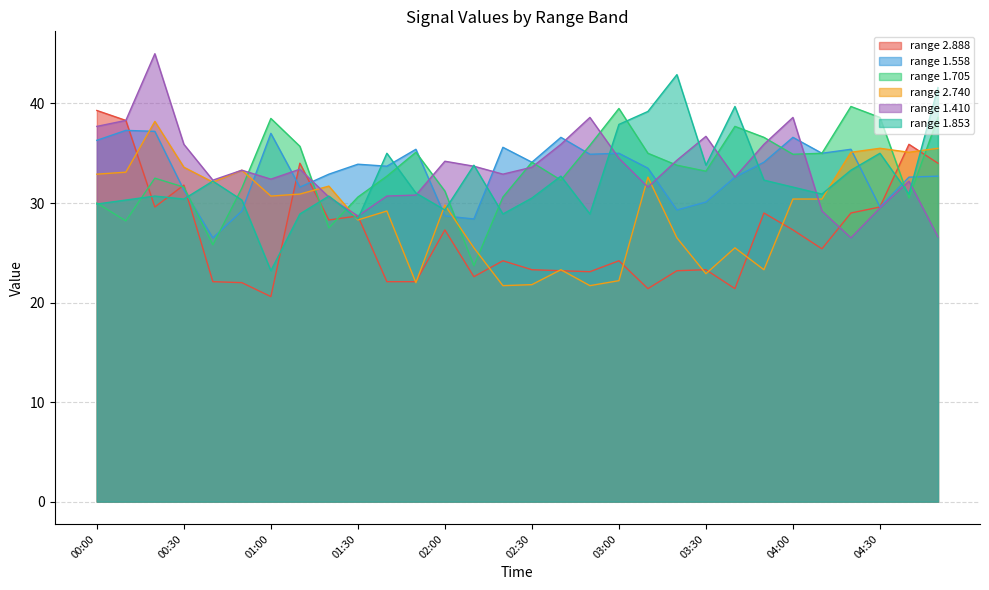

Which label corresponds to the smallest value in the chart?

01:00